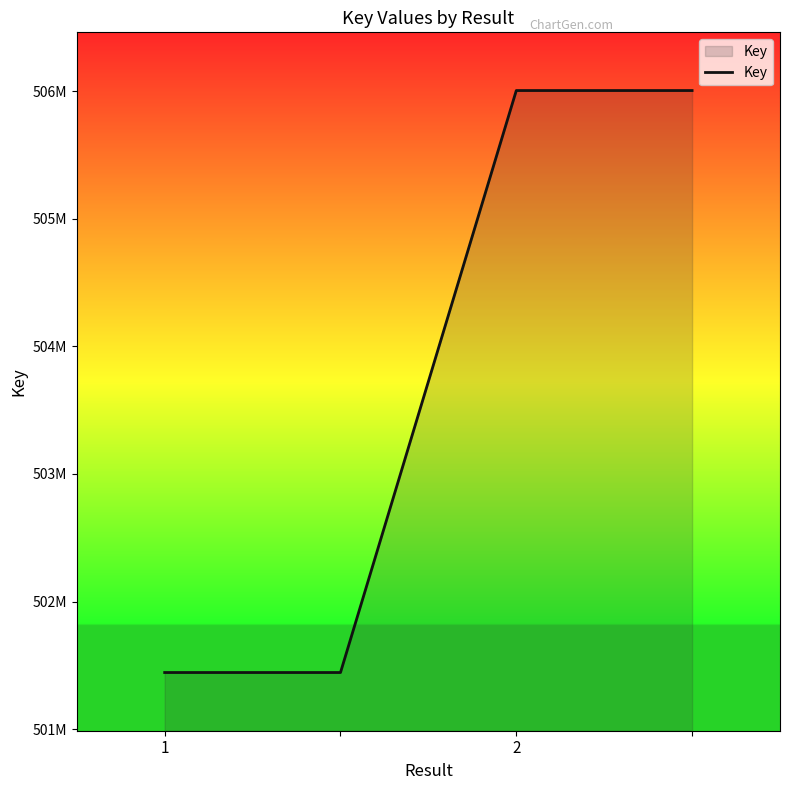

Does the chart display data point markers on the line(s)?

No